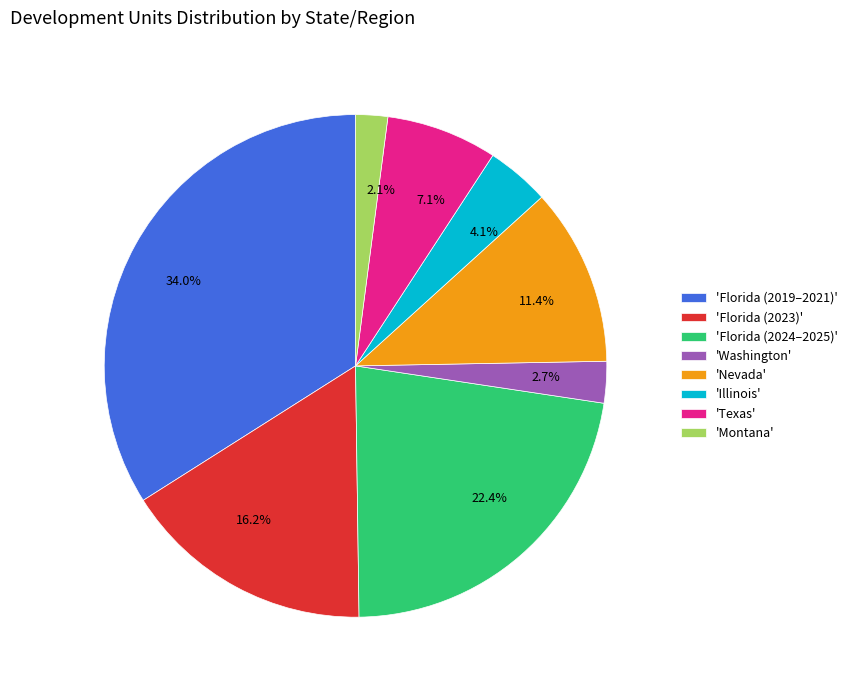

How many segments does this pie chart have?

8